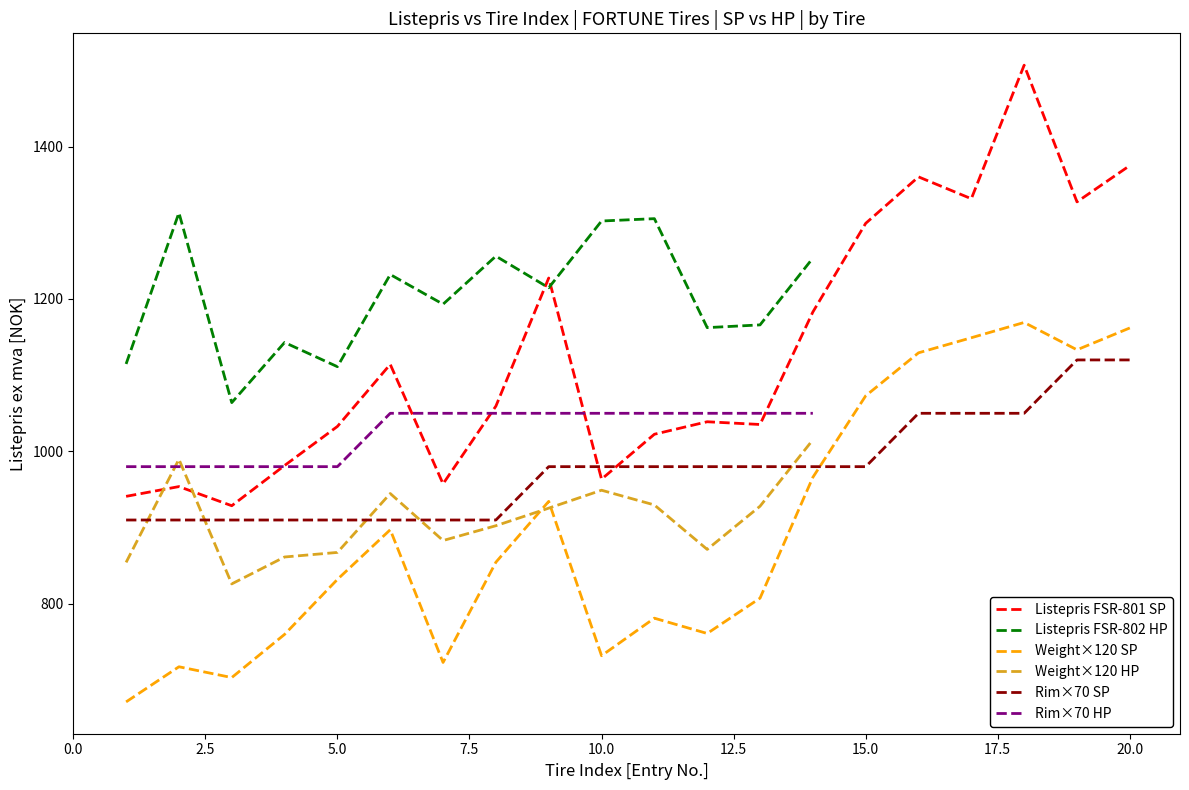

What is the lowest value of the Rim×70 SP series?

910.0